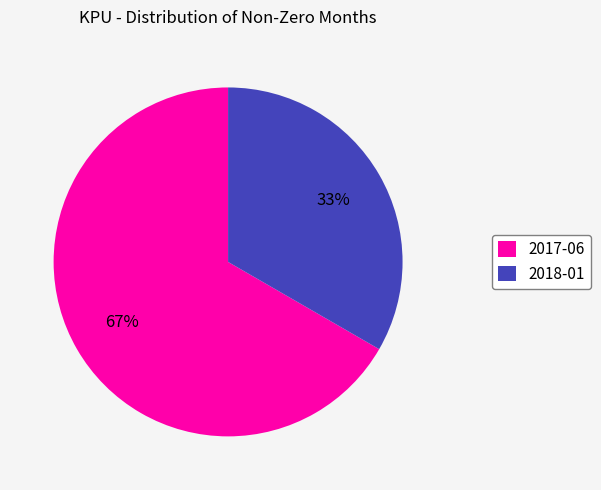

What percentage is the 2017-06 slice, to the nearest percent?

67%